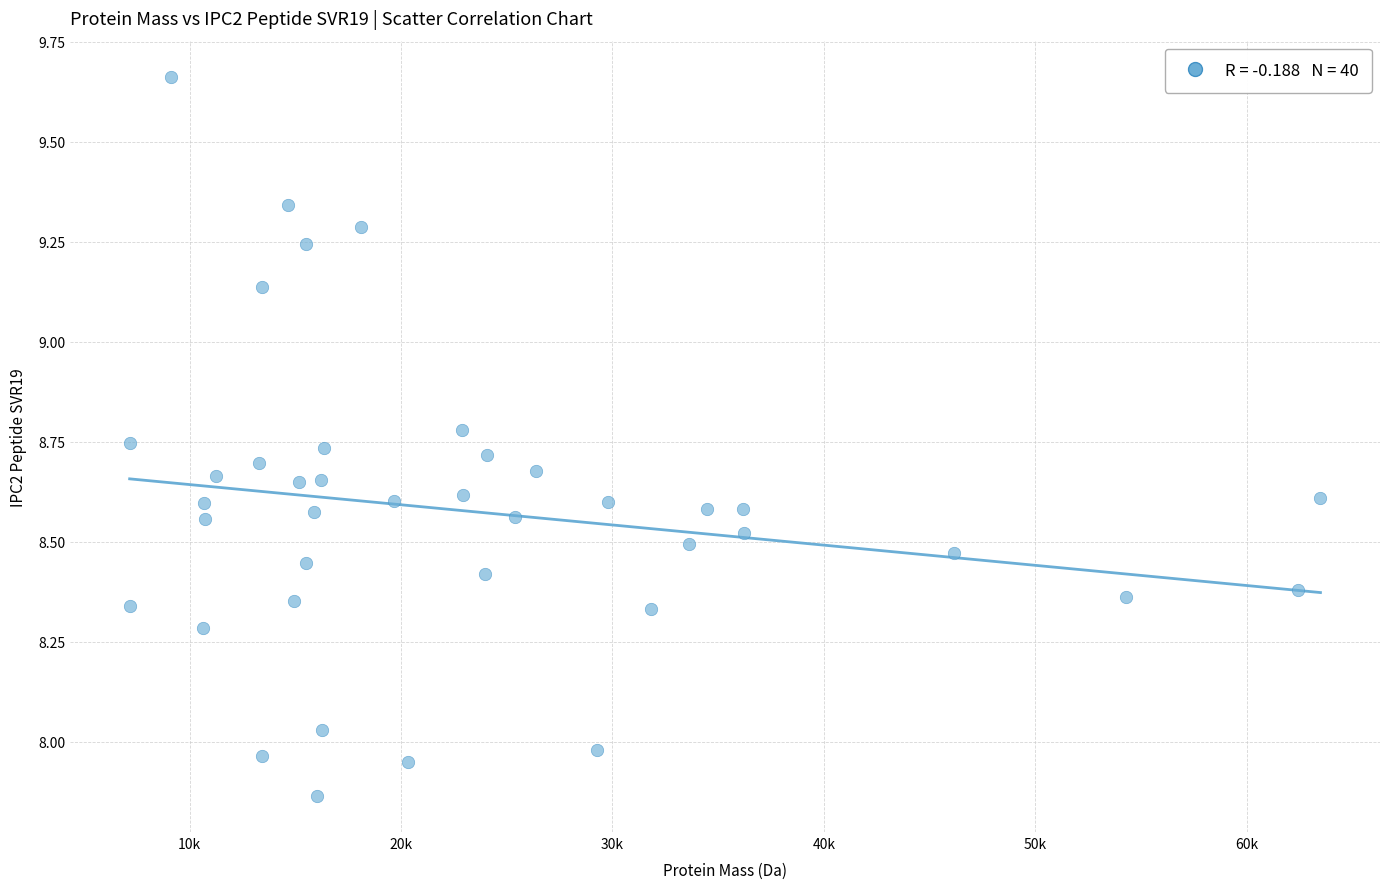

What is the range of Y values (max minus min)?

1.8